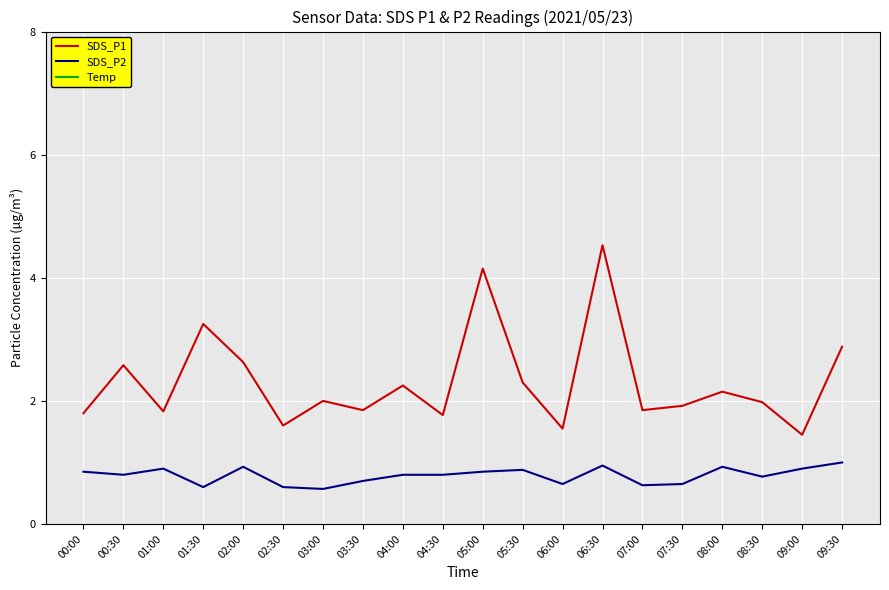

Between 00:30 and 09:30, which is larger?

09:30